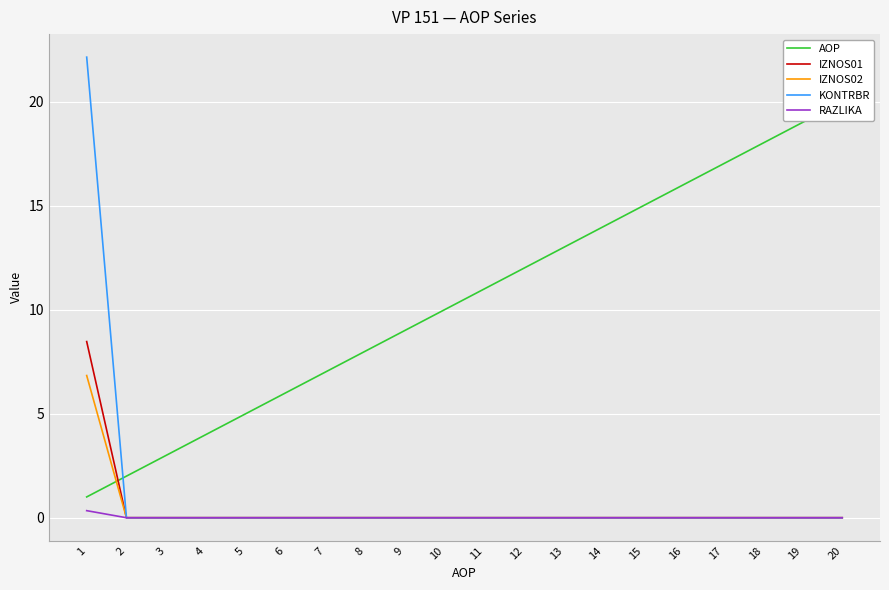

Where do KONTRBR and AOP first cross each other?

1 and 2